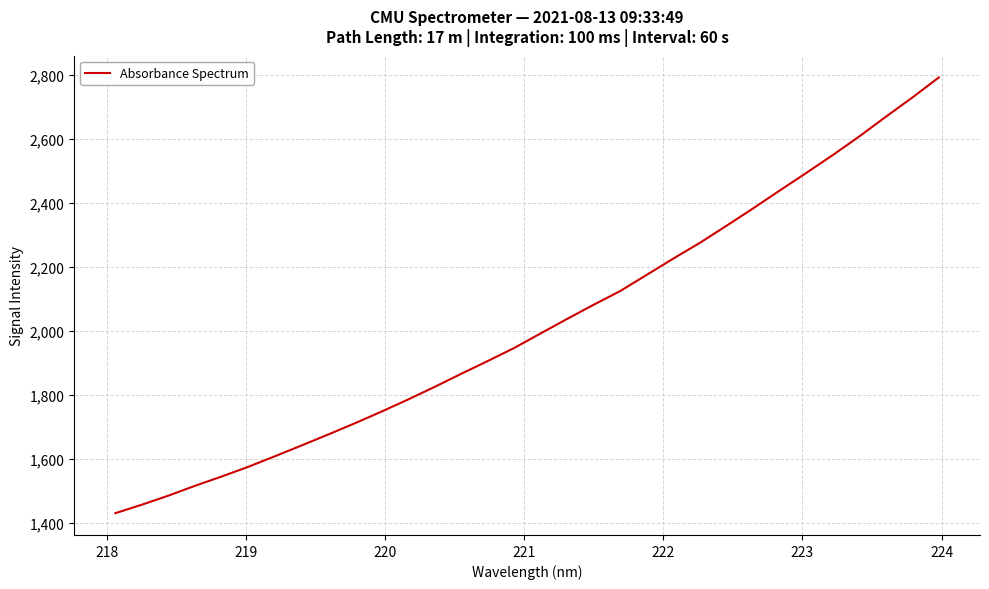

Does the chart have visible grid lines?

Yes